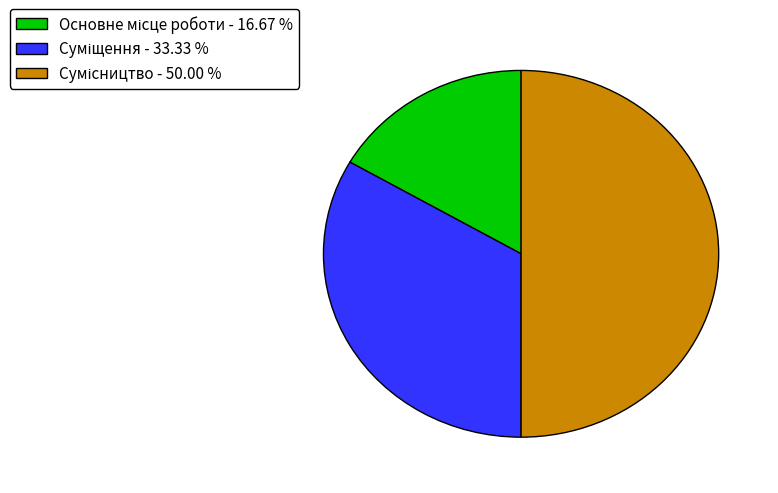

Rank the categories by value from highest to lowest.

Сумісництво, Суміщення, Основне місце роботи